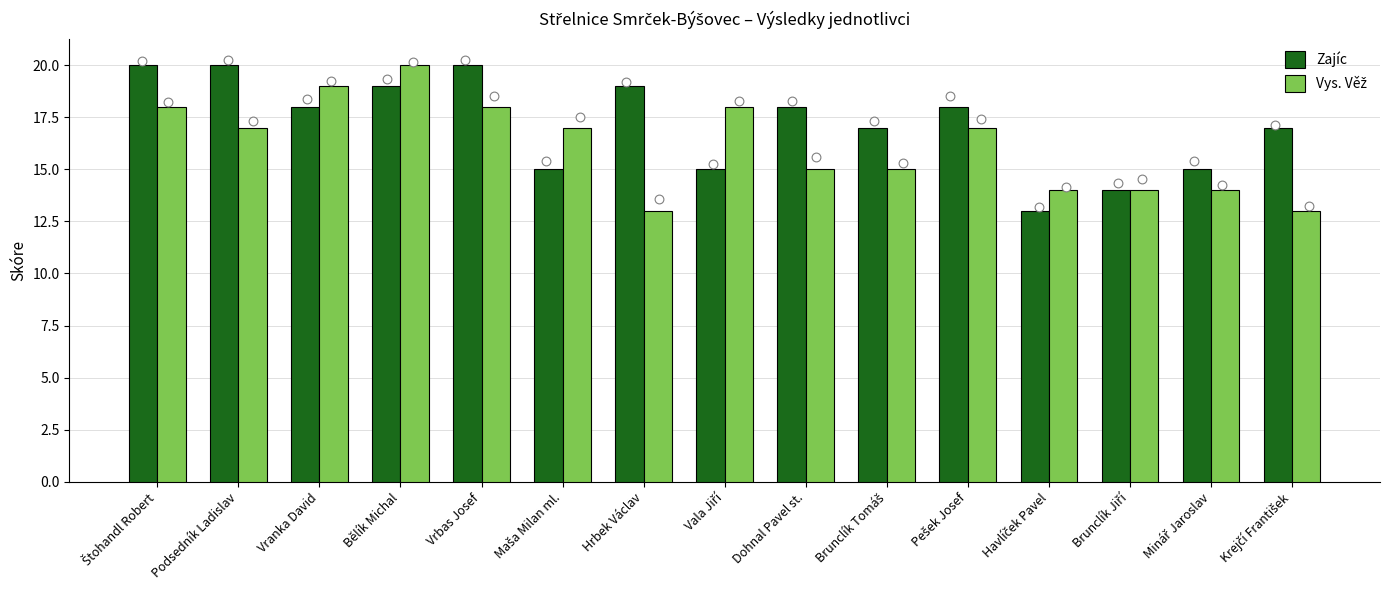

Which series reaches the minimum Y coordinate?

Zajíc